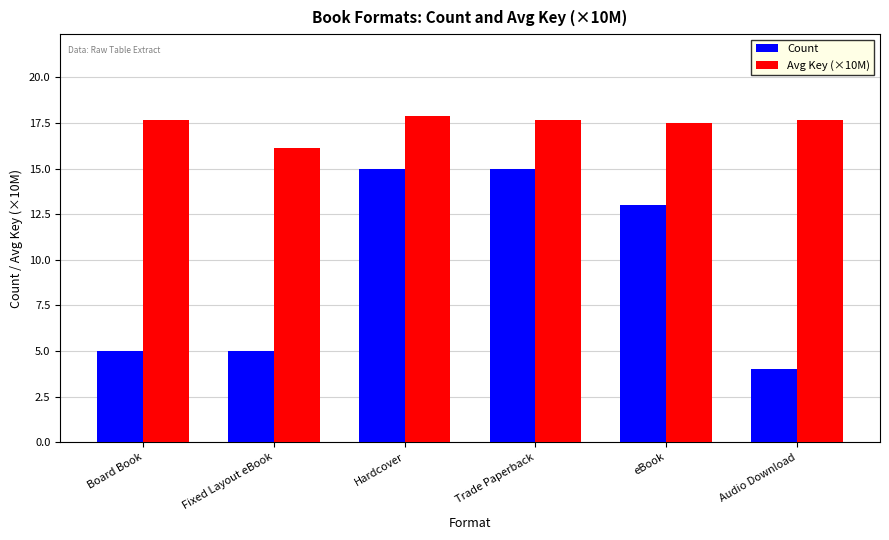

The Avg Key (×10M) series shows 6.7 at Audio Download. True or false?

False